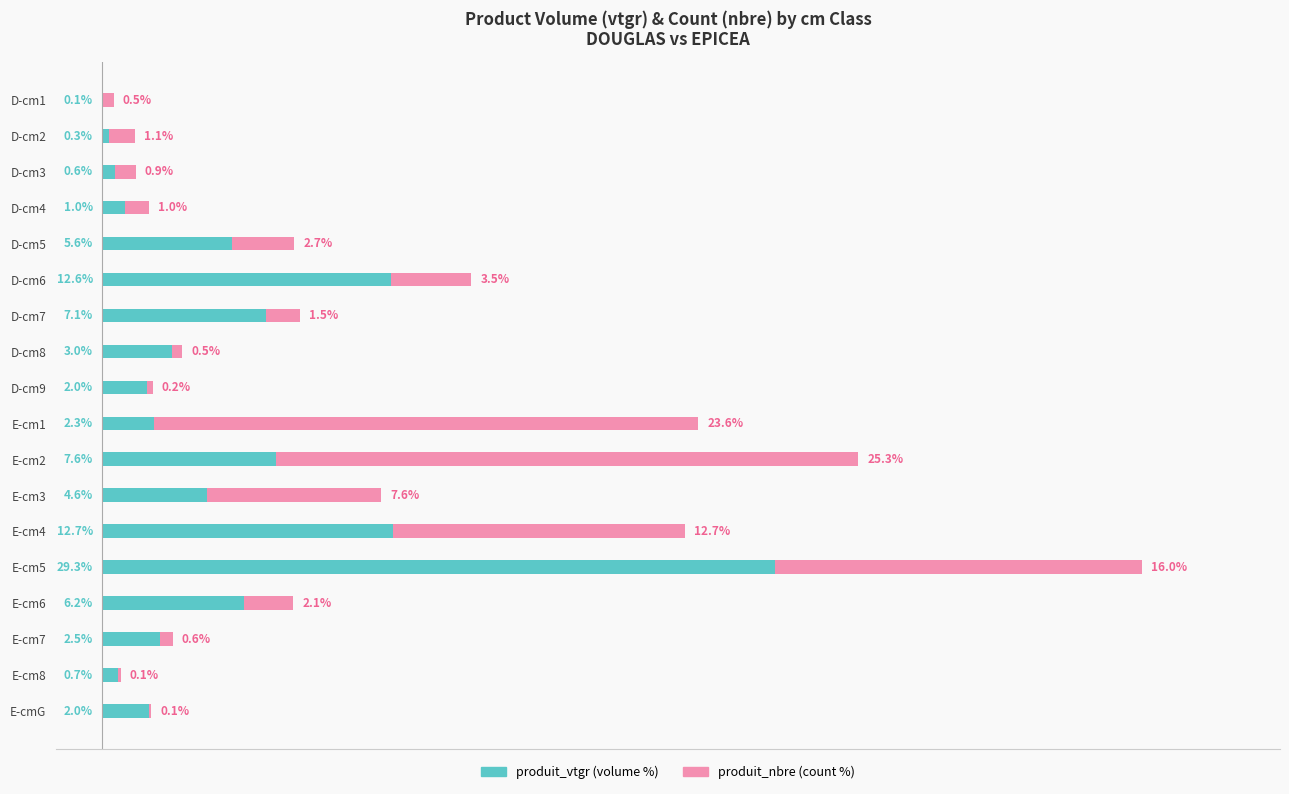

At which category is the sum across all series the highest?

E-cm5